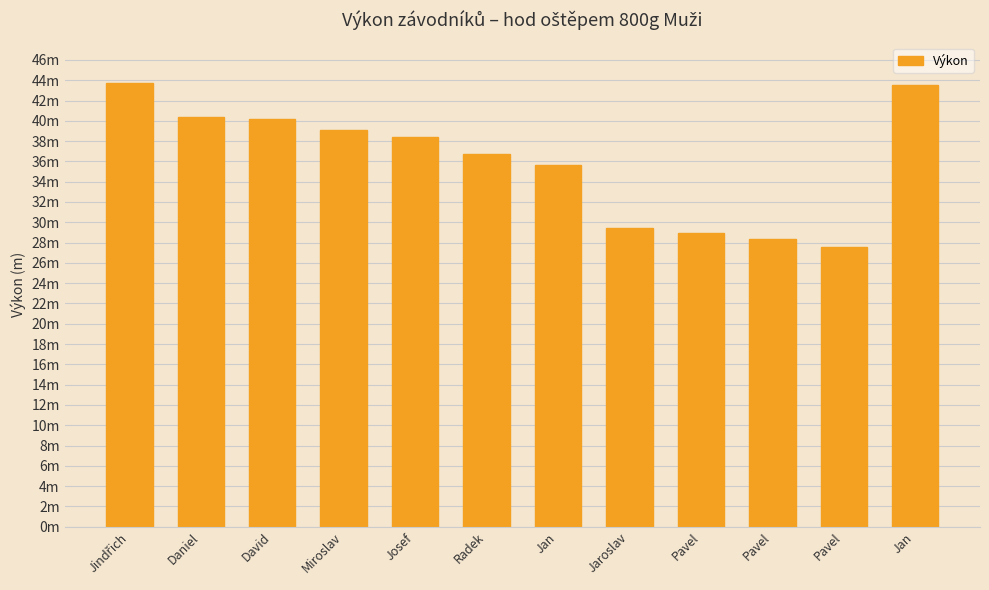

List the labels in order of value, largest first.

Jindřich, Jan, Daniel, David, Miroslav, Josef, Radek, Jan, Jaroslav, Pavel, Pavel, Pavel